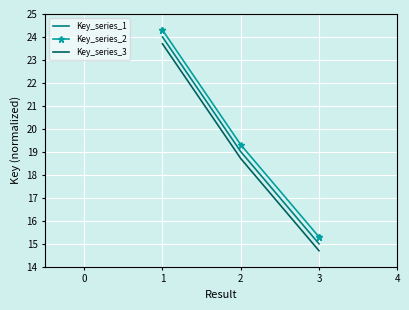

The value of Key_series_3 at 3 is 25.0. True or false?

False